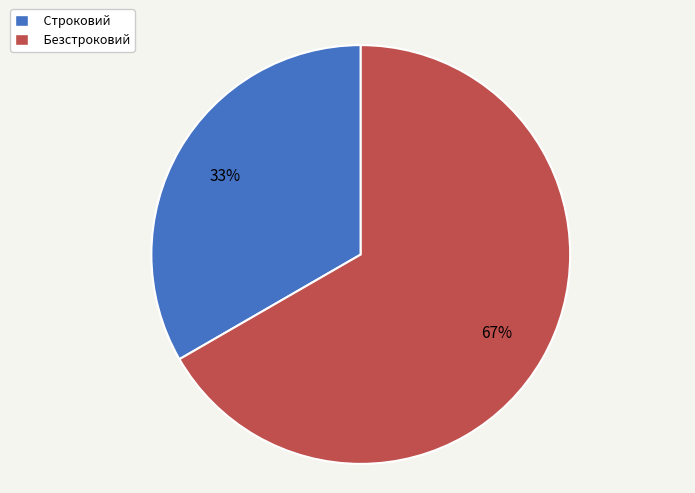

Is there any slice that represents more than half of the pie?

Yes